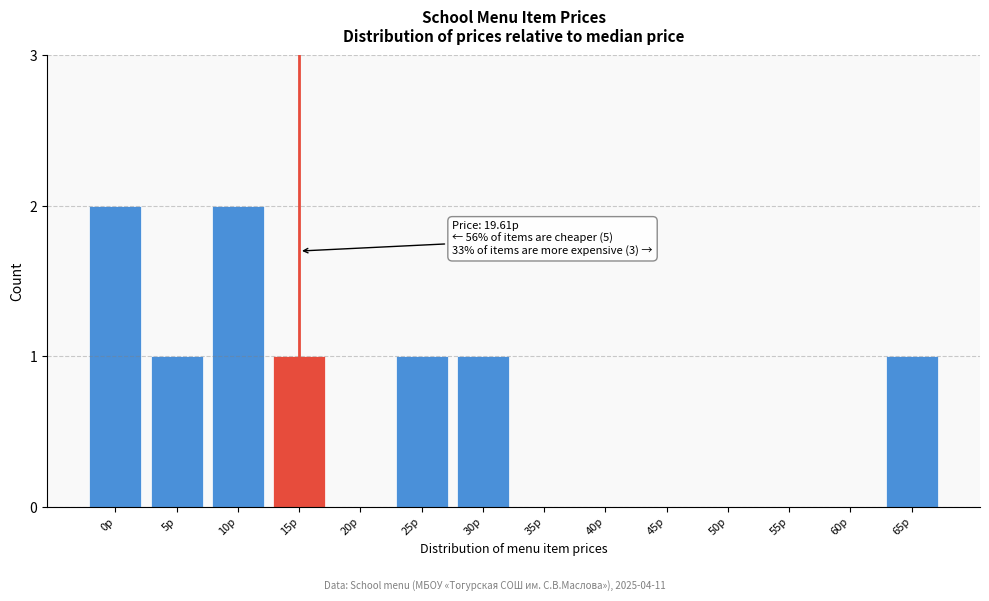

Reading right to left, list all the values displayed in this chart.

65р=1	60р=0	55р=0	50р=0	45р=0	40р=0	35р=0	30р=1	25р=1	20р=0	15р=1	10р=2	5р=1	0р=2